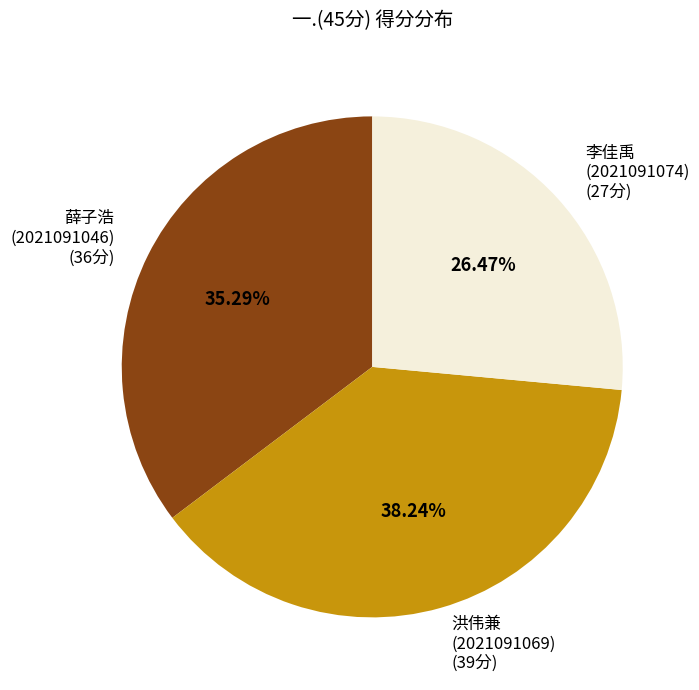

Do 李佳禹 (2021091074) (27分) and 洪伟兼 (2021091069) (39分) together represent more than half of the pie?

Yes